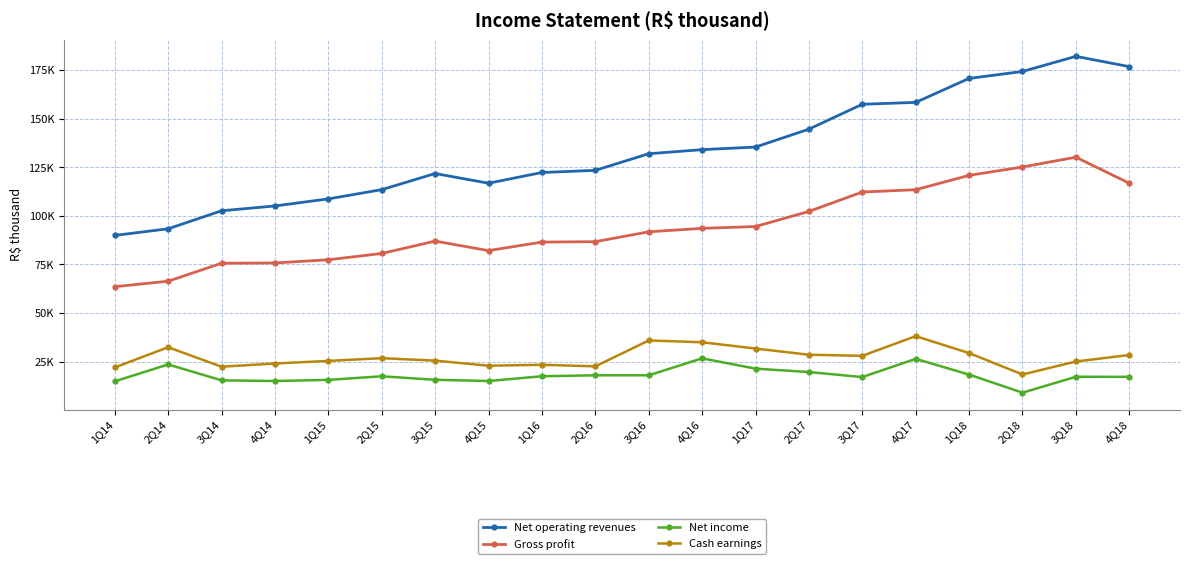

What is the difference between the Net operating revenues values at 4Q17 and 2Q15?

44904.0